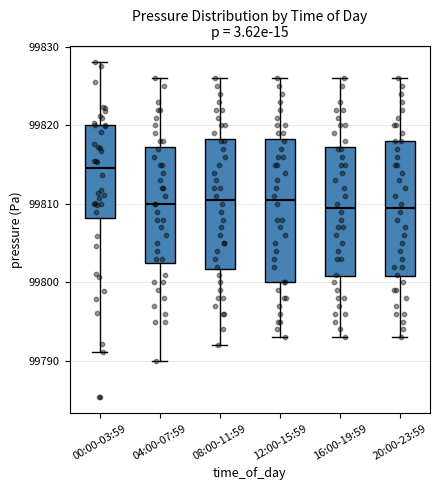

Reading left to right, transcribe this box plot: for each box, give where its median line is, the range the box spans, and where its two whiskers end, as read against the y-axis. The values are not printed on the chart, so give them approximately, as read against the axis.

00:00-03:59: median 99815, box 99808 to 99820, whiskers 99791 to 99828
04:00-07:59: median 99810, box 99803 to 99817, whiskers 99790 to 99826
08:00-11:59: median 99811, box 99802 to 99818, whiskers 99792 to 99826
12:00-15:59: median 99811, box 99800 to 99818, whiskers 99793 to 99826
16:00-19:59: median 99810, box 99801 to 99817, whiskers 99793 to 99826
20:00-23:59: median 99810, box 99801 to 99818, whiskers 99793 to 99826